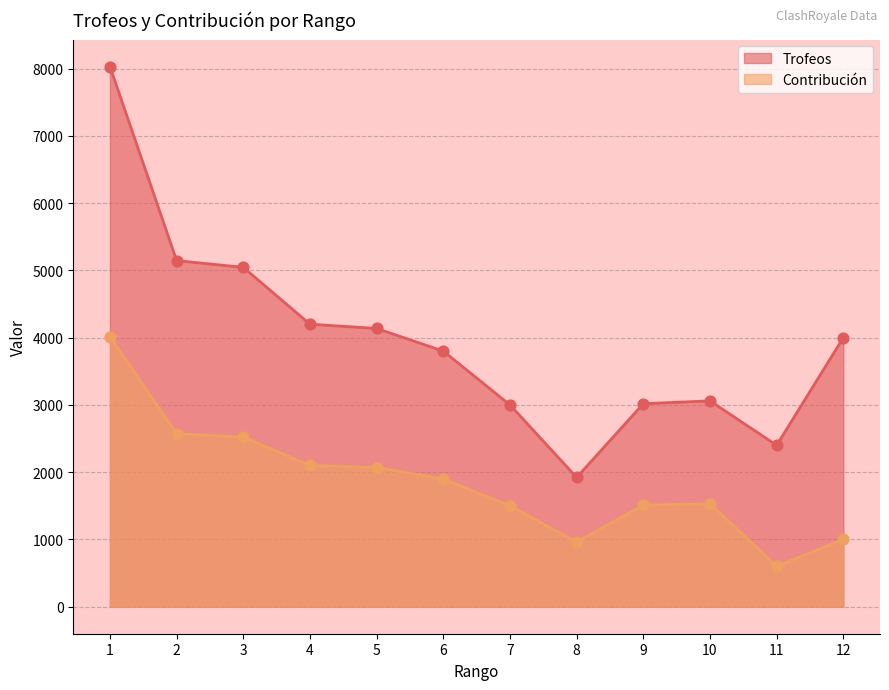

Which series contains the highest Y value?

Trofeos